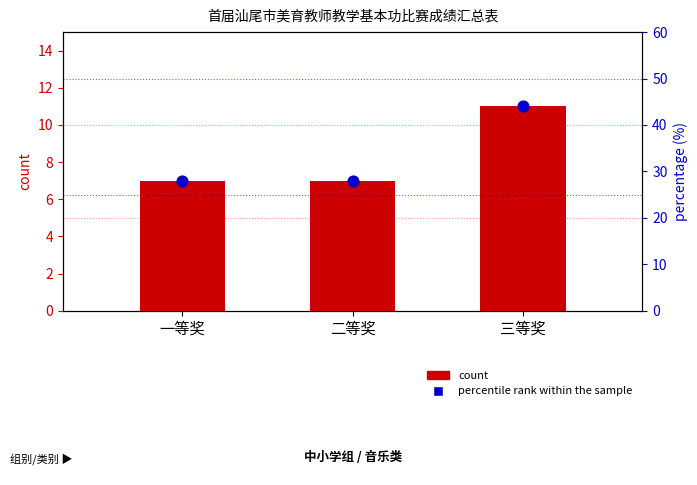

At how many categories does at least one series exceed 11?

3